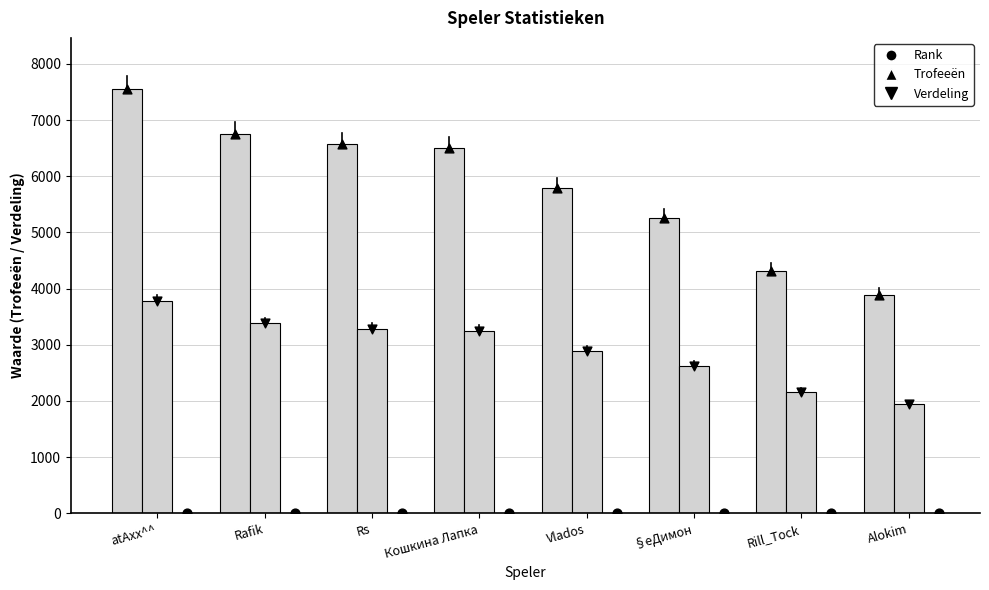

Which series contains the highest Y value?

Trofeeën